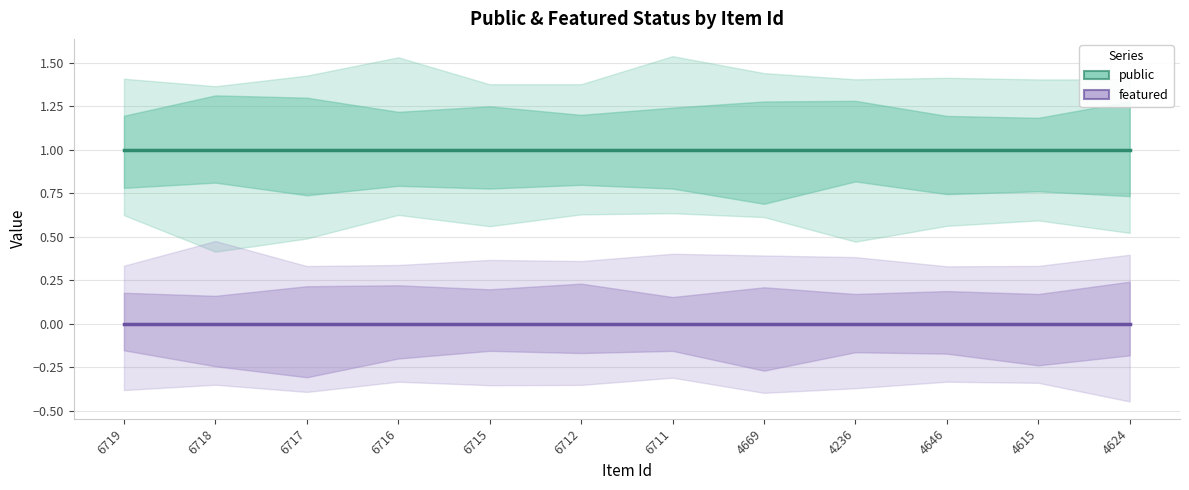

Which series has the widest spread of values?

public